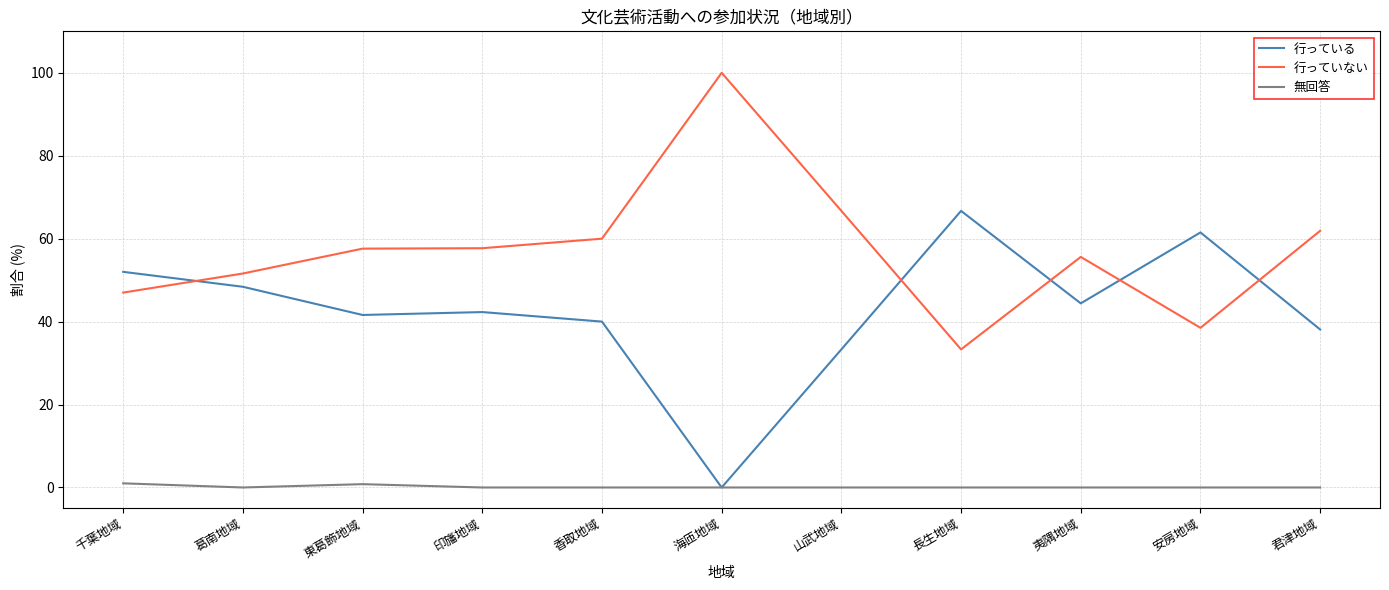

How many series are shown in this chart?

3